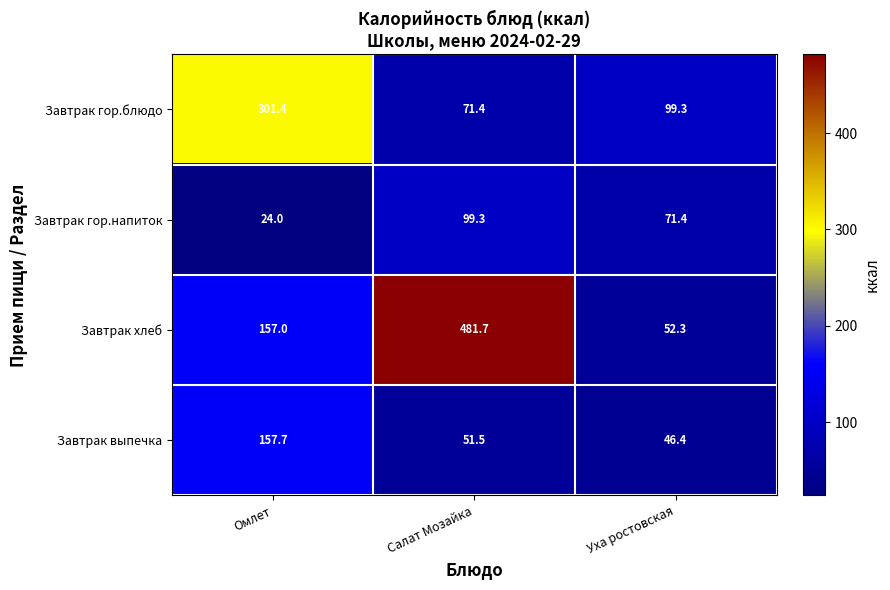

Which series has the largest total across all categories?

Завтрак хлеб